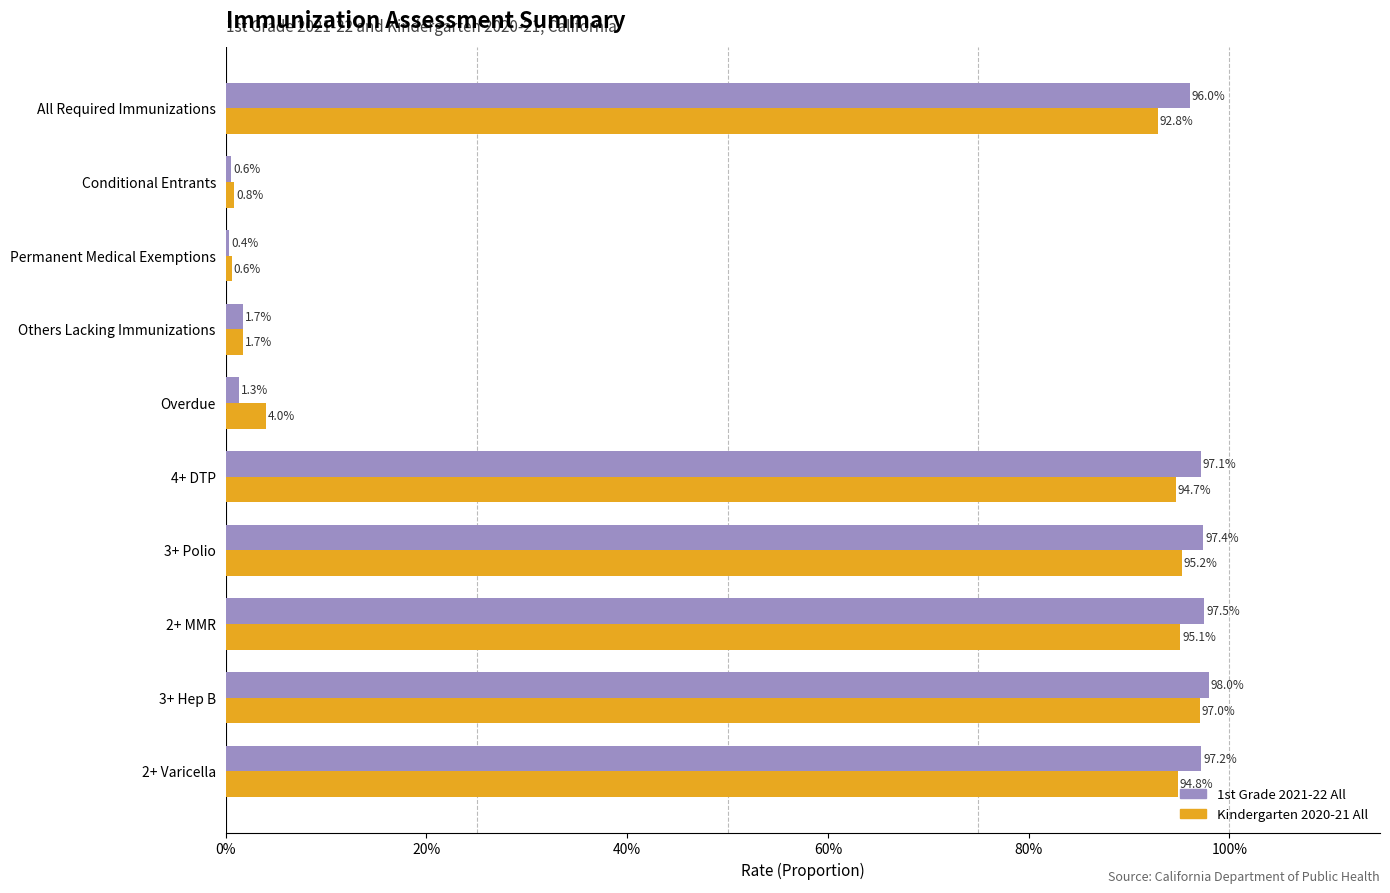

What are all the series names shown in the legend?

1st Grade 2021-22 All, Kindergarten 2020-21 All